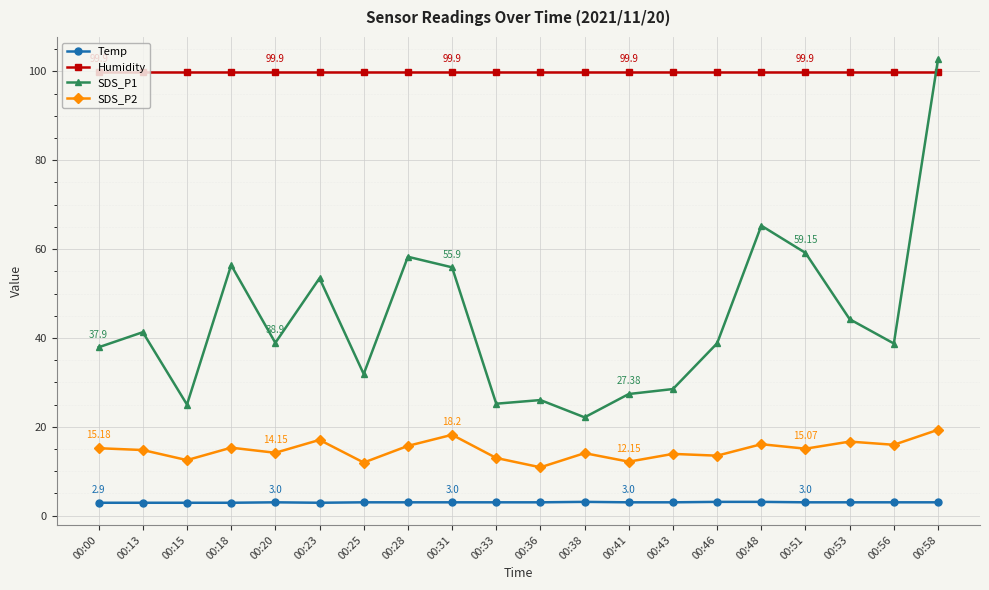

Rank the series by their maximum value, from lowest to highest.

Temp, SDS_P2, Humidity, SDS_P1